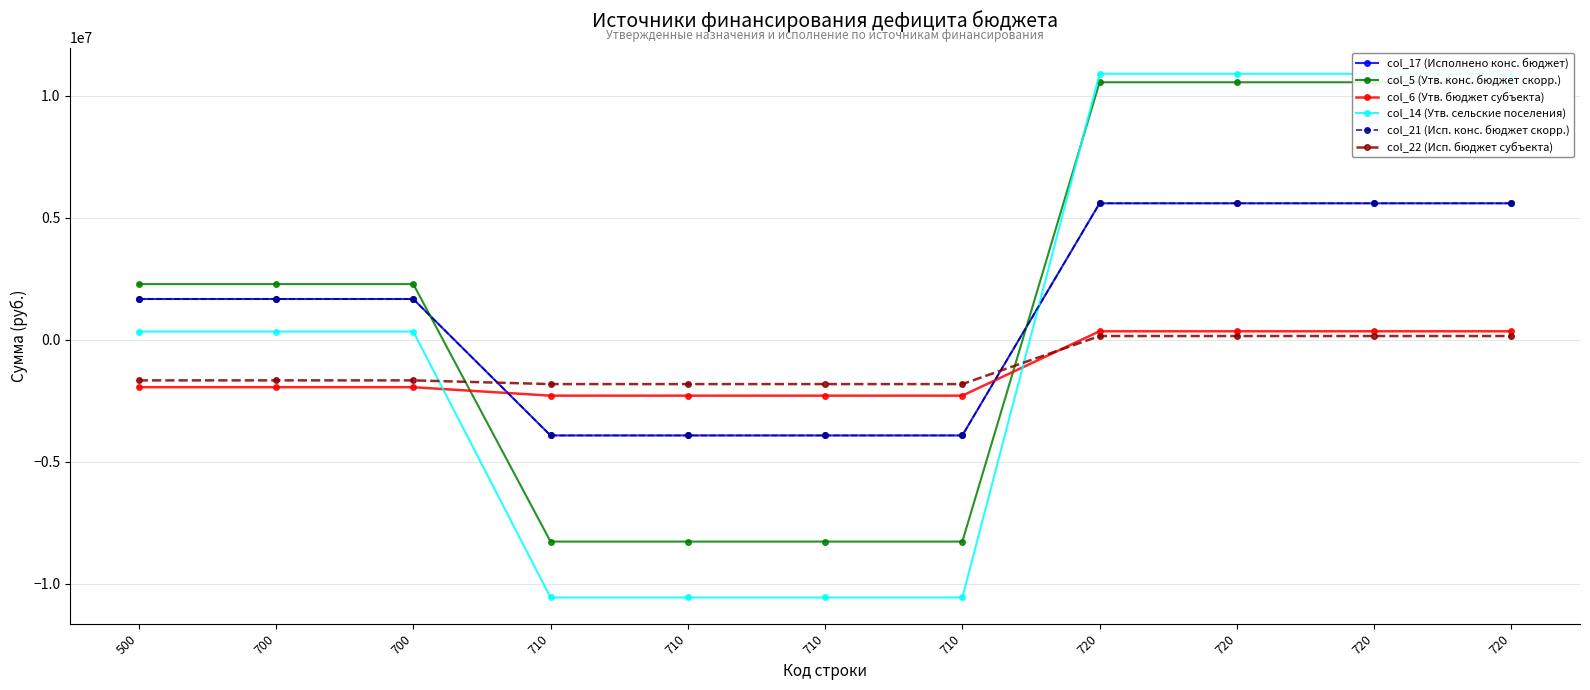

At 700, list the series in order from smallest to largest.

col_6 (Утв. бюджет субъекта), col_22 (Исп. бюджет субъекта), col_14 (Утв. сельские поселения), col_17 (Исполнено конс. бюджет), col_21 (Исп. конс. бюджет скорр.), col_5 (Утв. конс. бюджет скорр.)